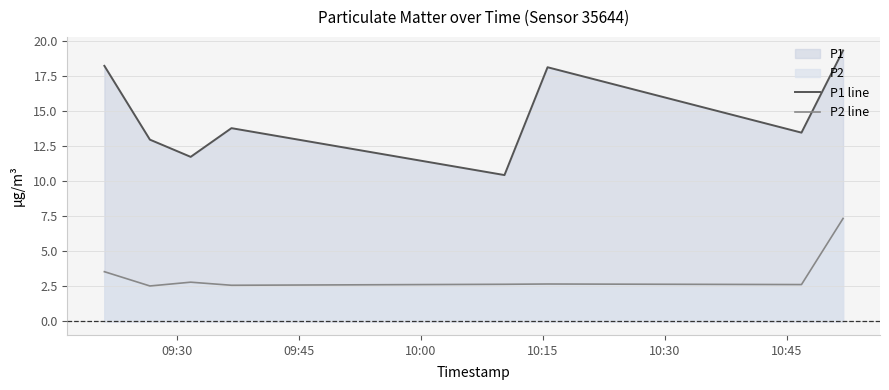

True or false: P2 line and P1 line intersect in this chart.

False